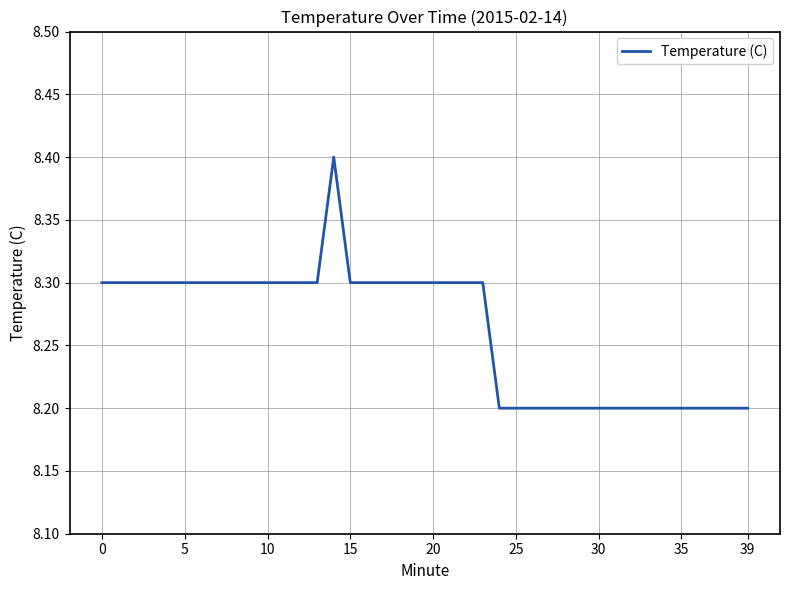

Reading left to right, extract all data points from this chart.

8.3	8.3	8.3	8.3	8.3	8.3	8.3	8.3	8.3	8.3	8.3	8.3	8.3	8.3	8.4	8.3	8.3	8.3	8.3	8.3	8.3	8.3	8.3	8.3	8.2	8.2	8.2	8.2	8.2	8.2	8.2	8.2	8.2	8.2	8.2	8.2	8.2	8.2	8.2	8.2